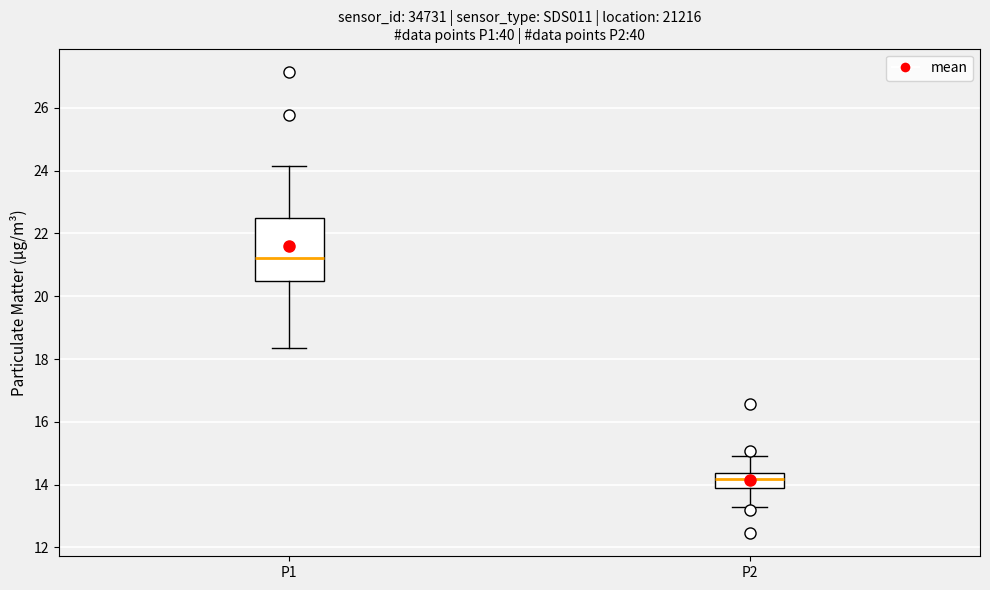

Where does the lower whisker of the box for P1 end on the y-axis? The values are not printed on the chart, so give them approximately, as read against the axis.

18.4